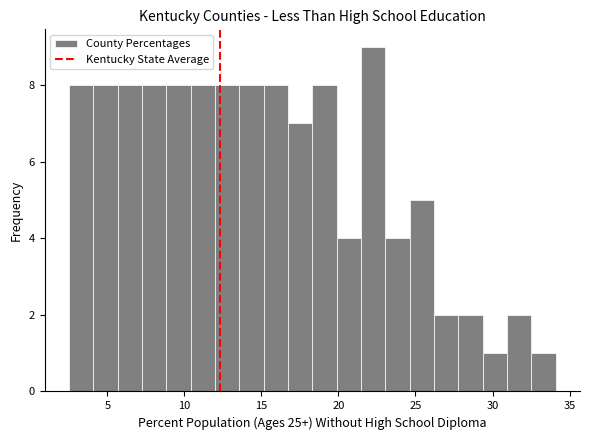

Around what value on the x-axis is the tallest bar? Give the approximate position of its centre, as read against the axis.

22.5